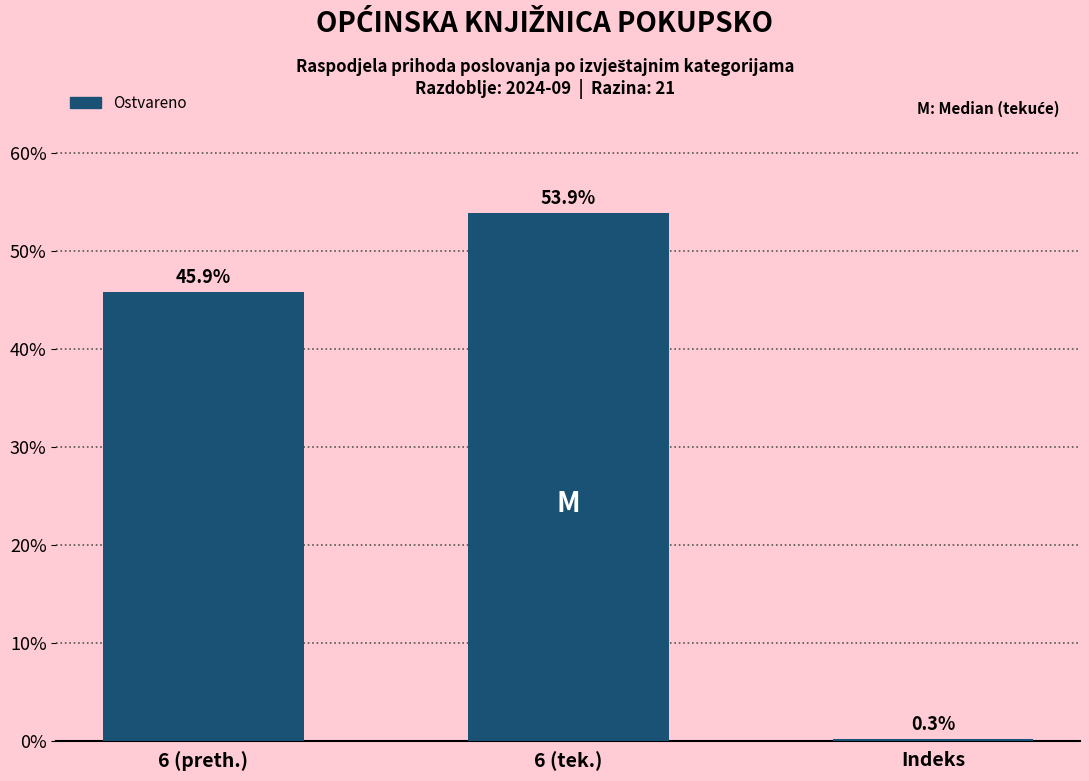

Reading left to right, transcribe all the data shown in this chart.

6 (preth.)=45.9	6 (tek.)=53.9	Indeks=0.3